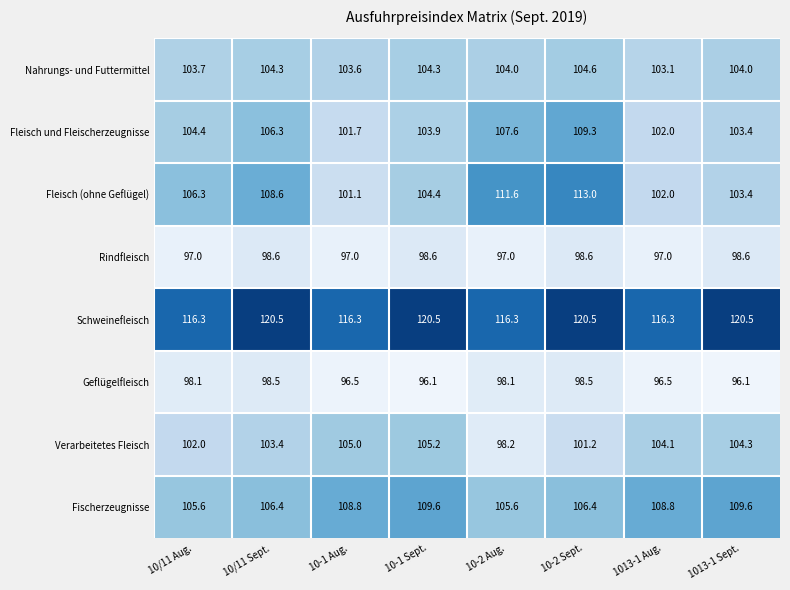

What is the difference between the second highest and minimum values in the Rindfleisch series?

1.6